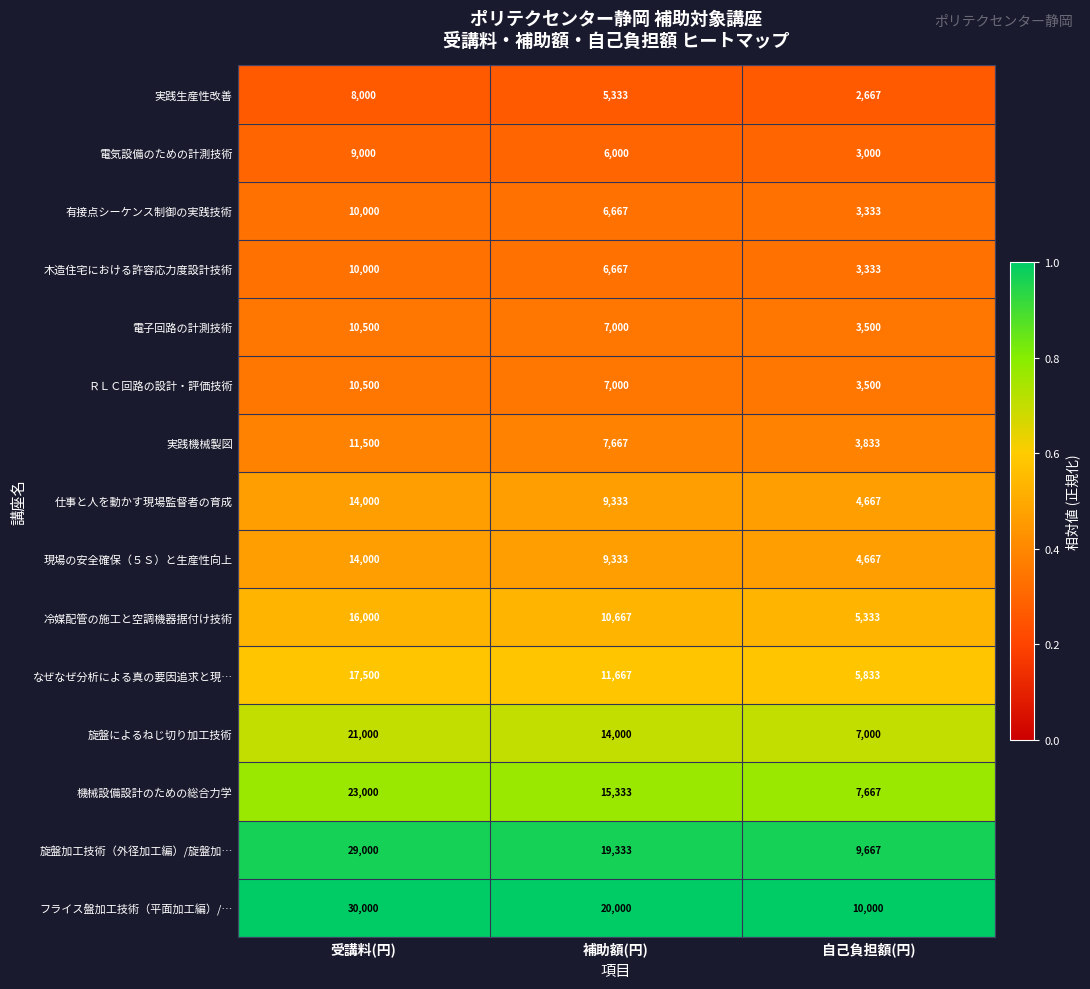

What is the difference between the highest and lowest values at 受講料(円)?

22000